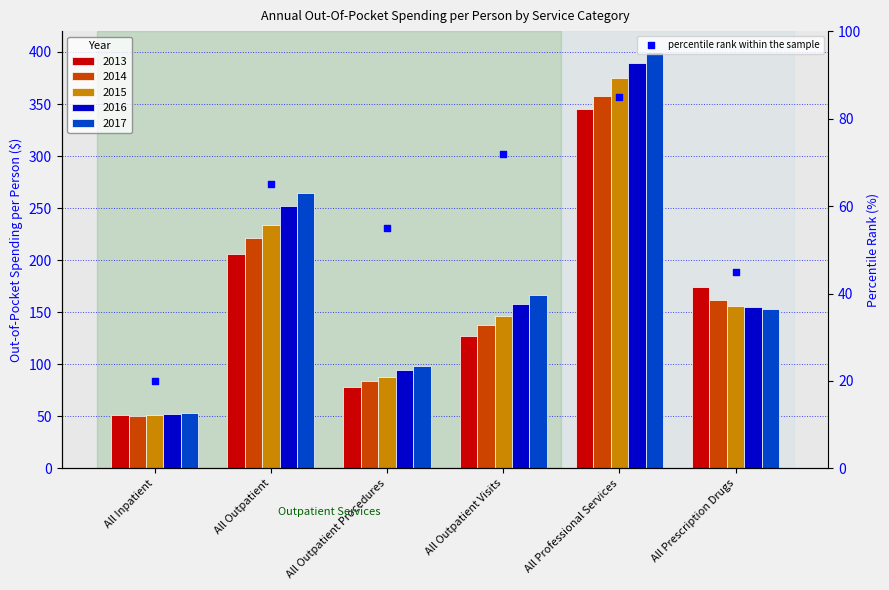

What is the ratio of the value at All Outpatient to the value at All Prescription Drugs?

1.4